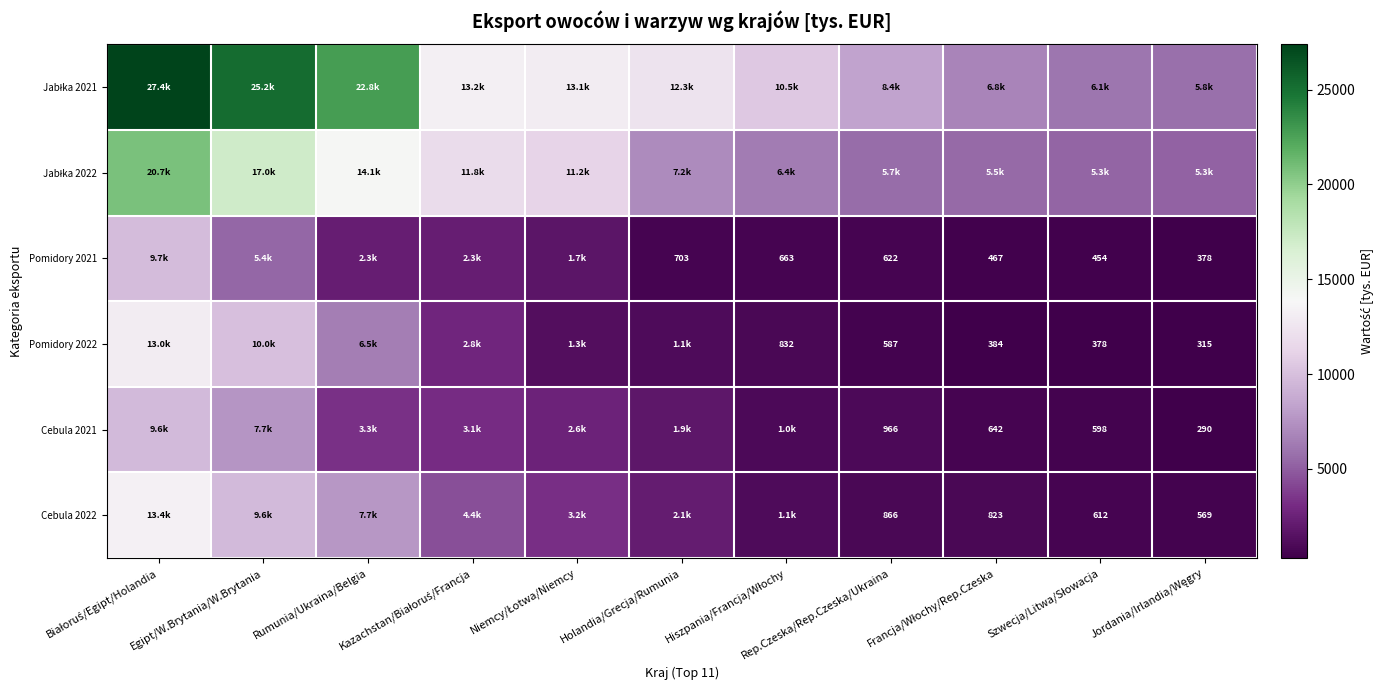

At which label does Pomidory 2022 first exceed 1128?

Białoruś/Egipt/Holandia